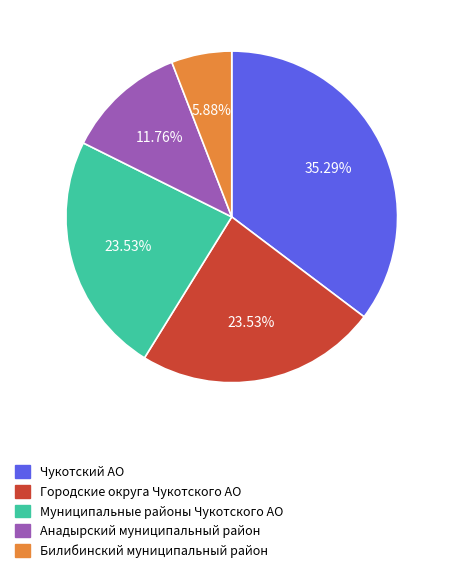

The Муниципальные районы Чукотского АО slice represents 24% of the pie. True or false?

True